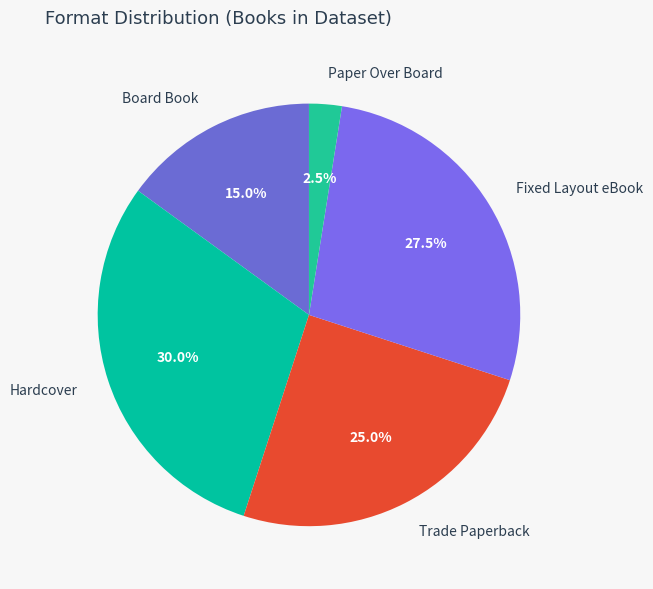

What is the total percentage of Hardcover and Board Book?

45.0%